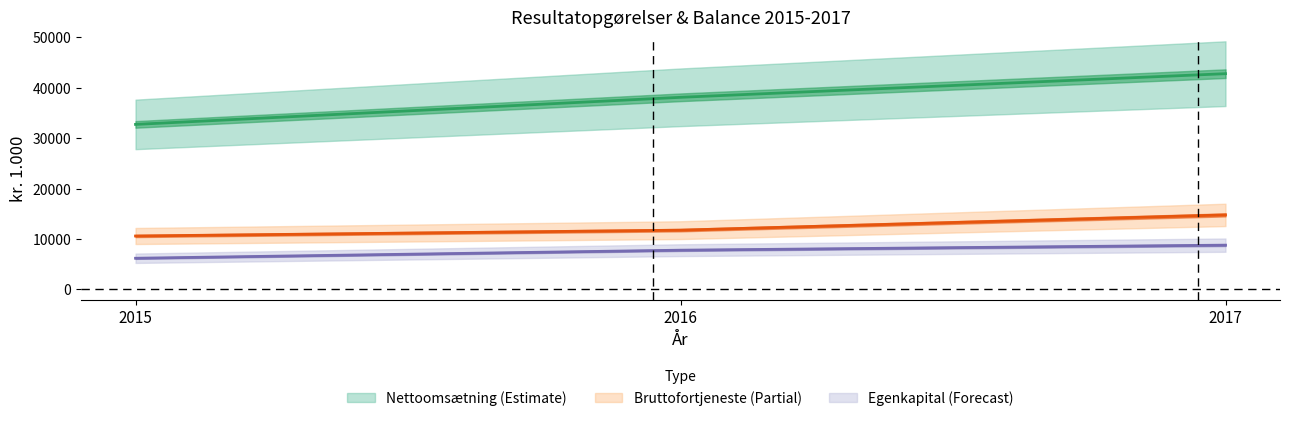

How many lines are shown in the chart?

3